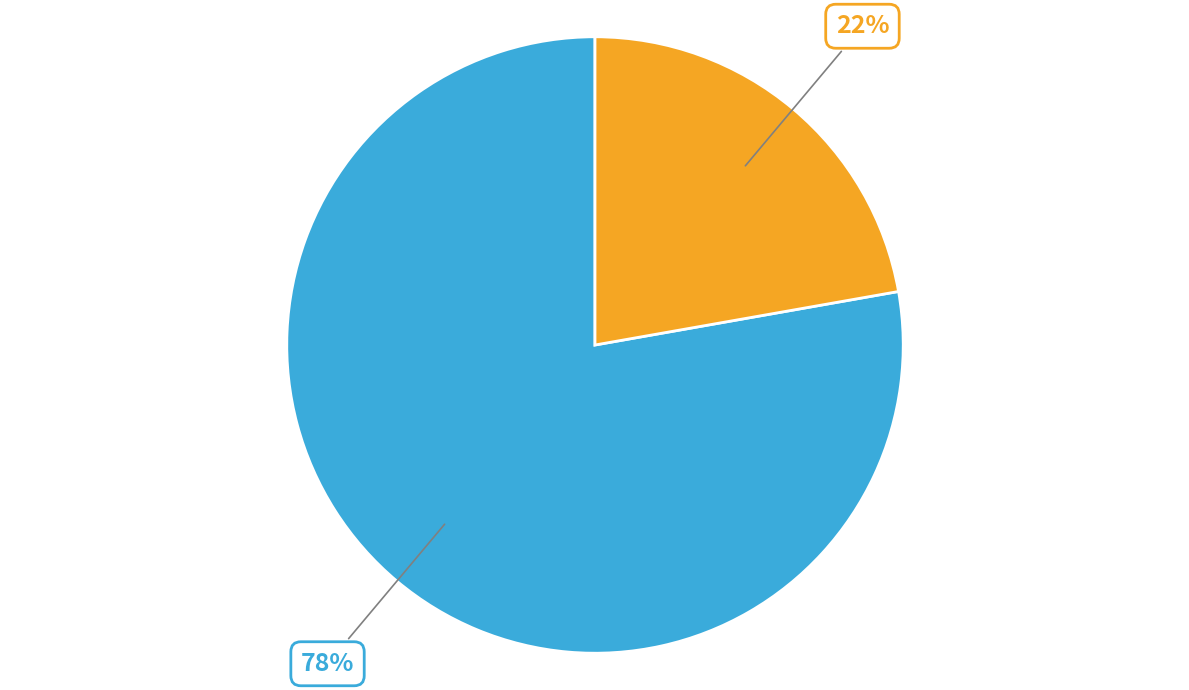

Is there a majority slice in this chart?

Yes